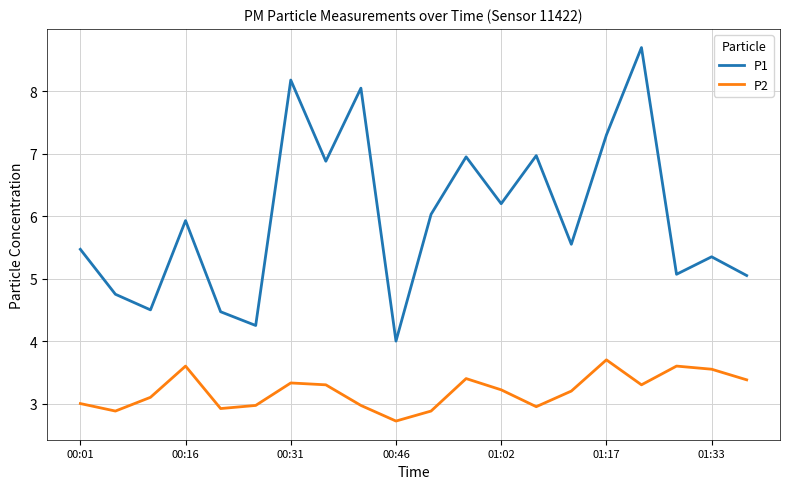

What is the lowest value of the P1 series?

4.0